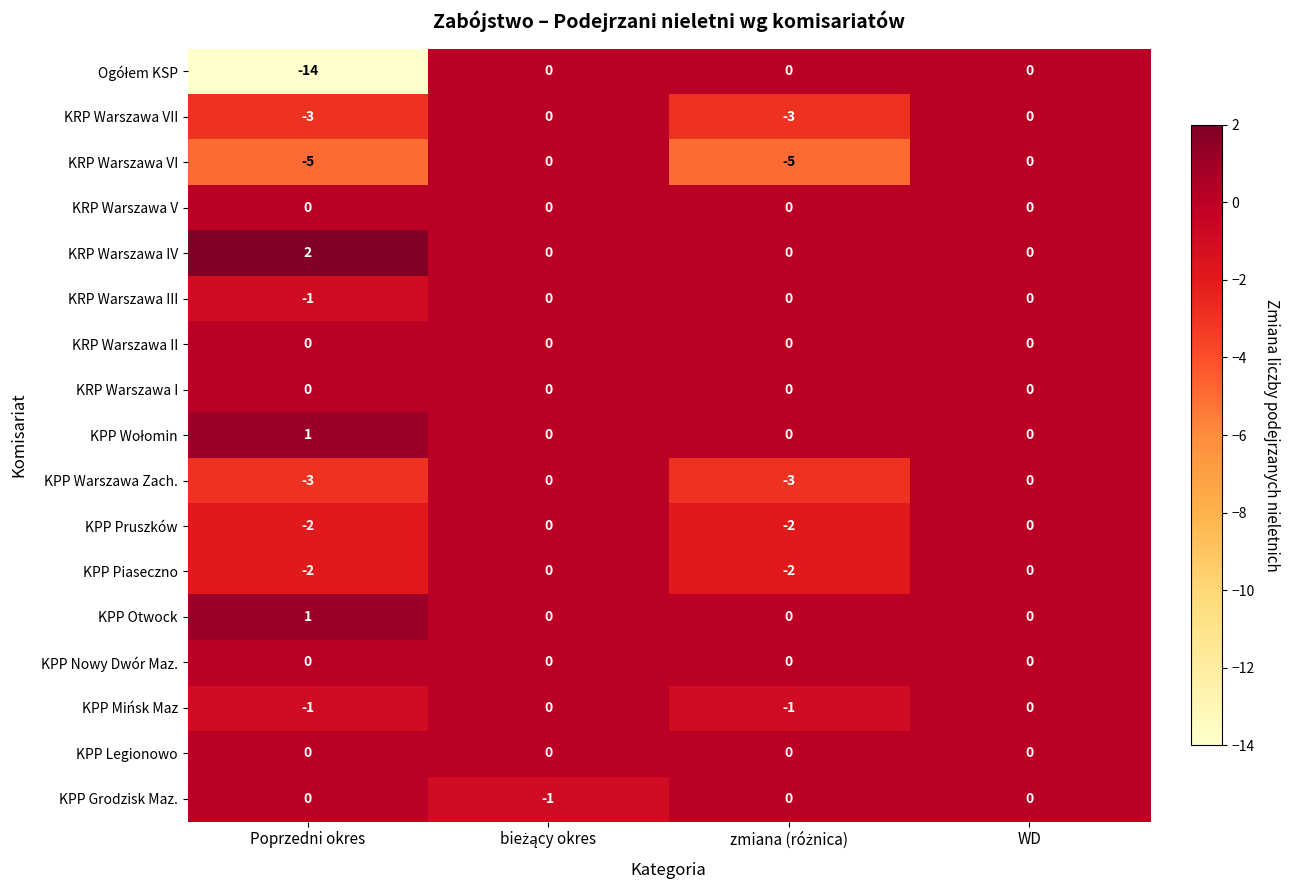

Which series has the largest total across all categories?

KRP Warszawa IV